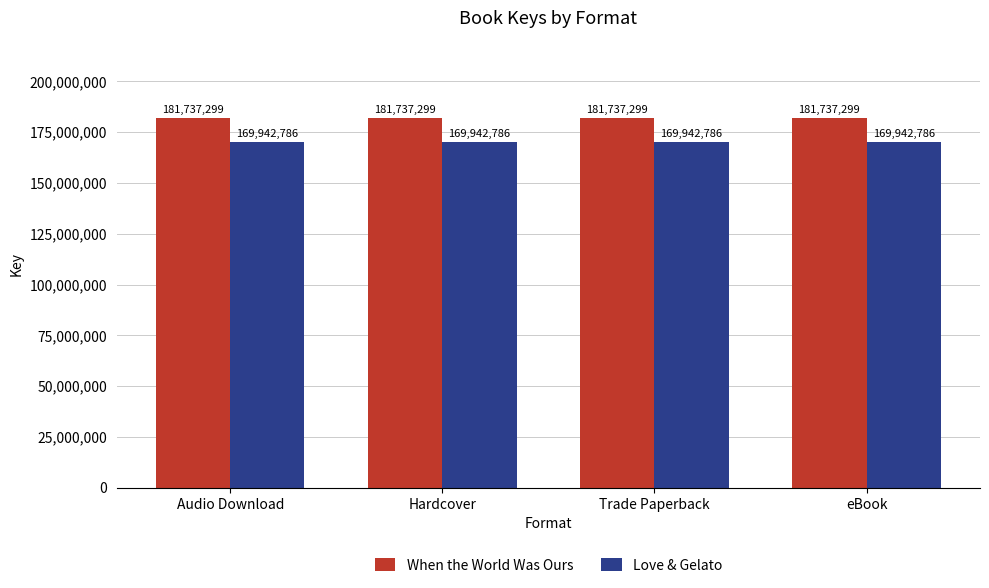

Is the value of When the World Was Ours at Audio Download greater than the value of Love & Gelato at Hardcover?

Yes